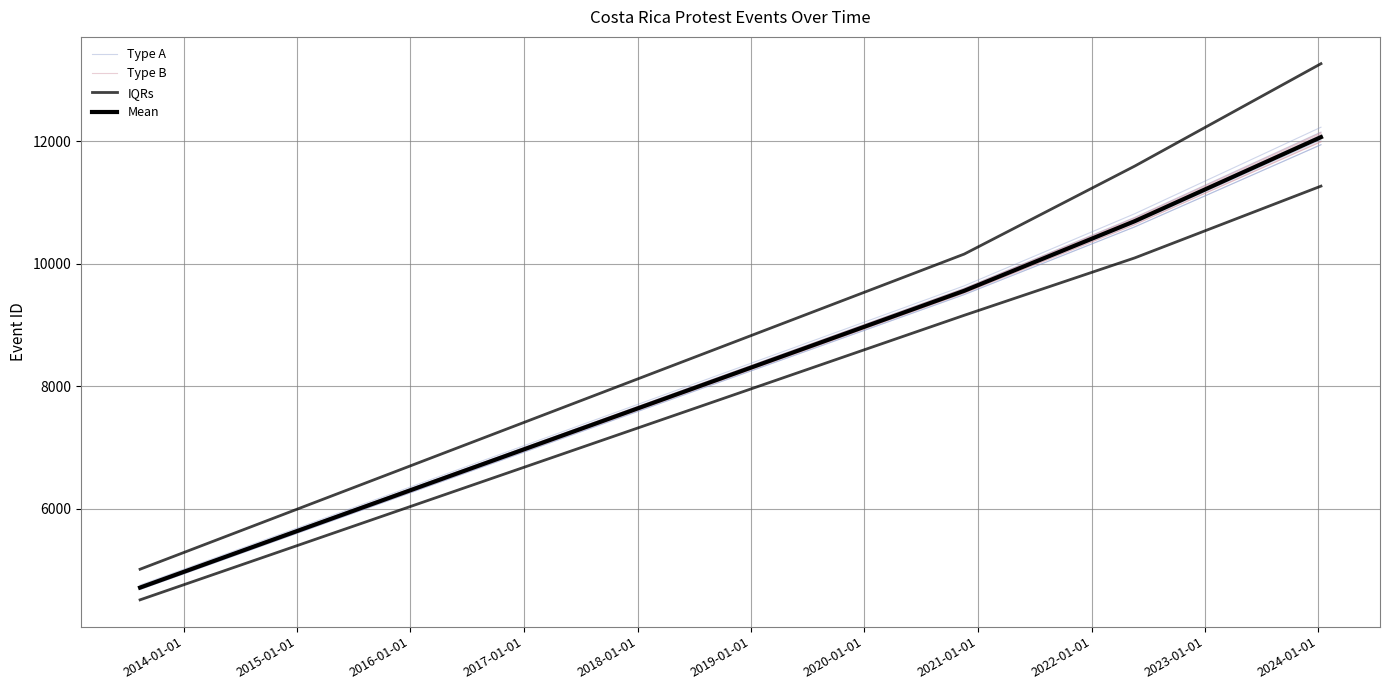

What is the label of the 2nd point from the left?

2014-01-01